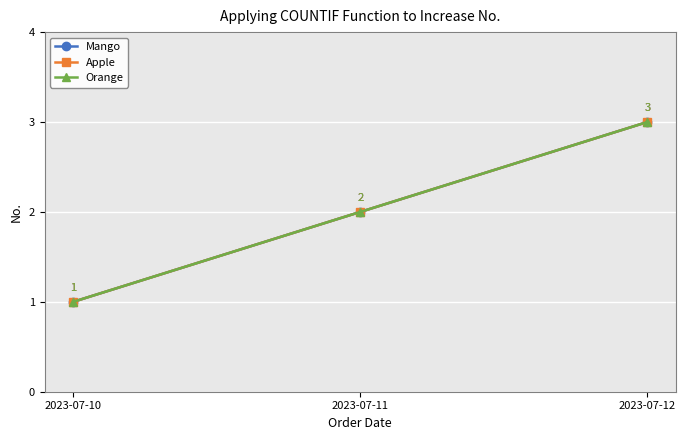

At which label does Orange first exceed 2?

2023-07-12